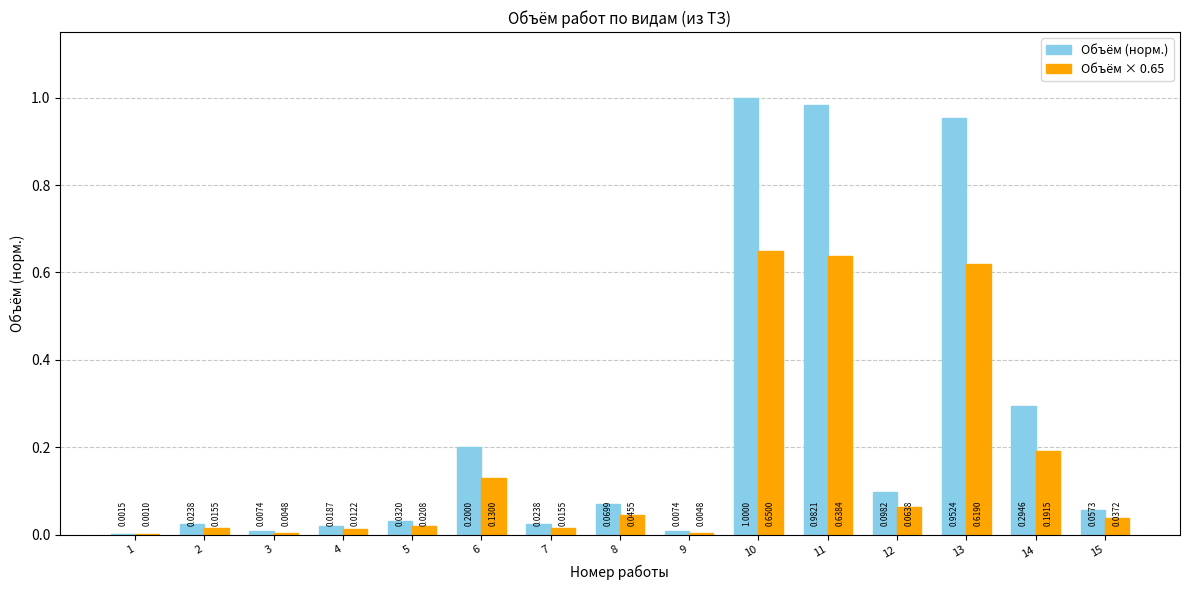

Between 2 and 8, which series saw the biggest shift?

Объём (норм.)